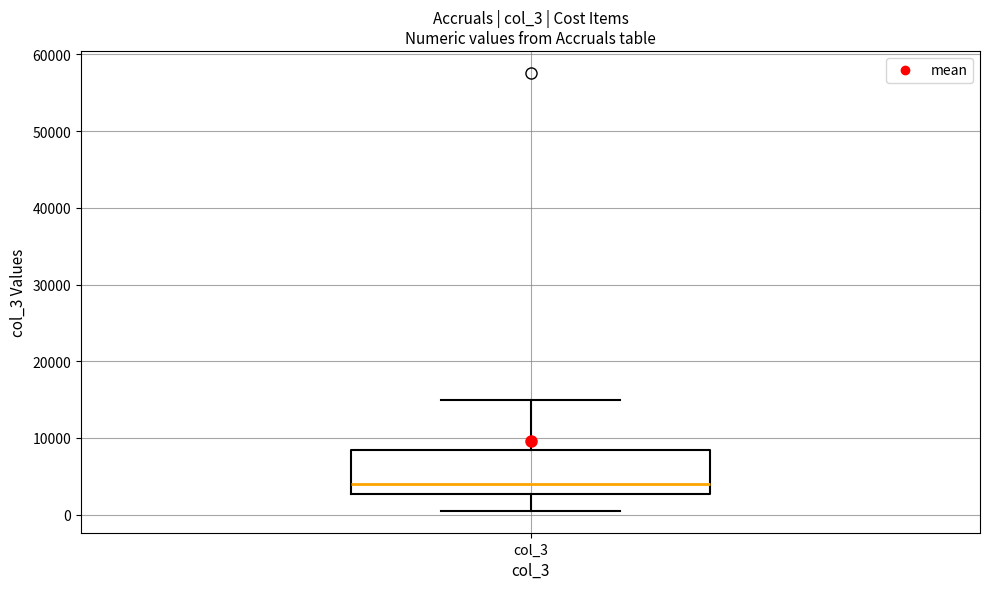

Transcribe this box plot: give where the median line is, the range the box spans, and where the two whiskers end, as read against the y-axis. The values are not printed on the chart, so give them approximately, as read against the axis.

median 4000, box 3000 to 8000, whiskers 1000 to 15000